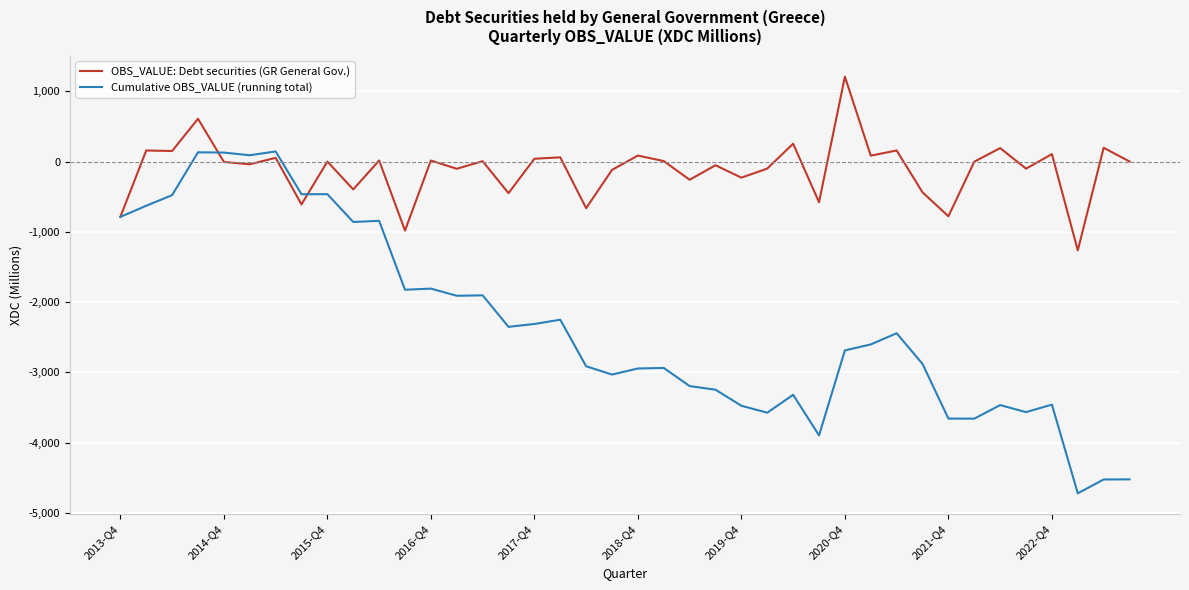

What is the maximum value shown in the chart?

1210.1